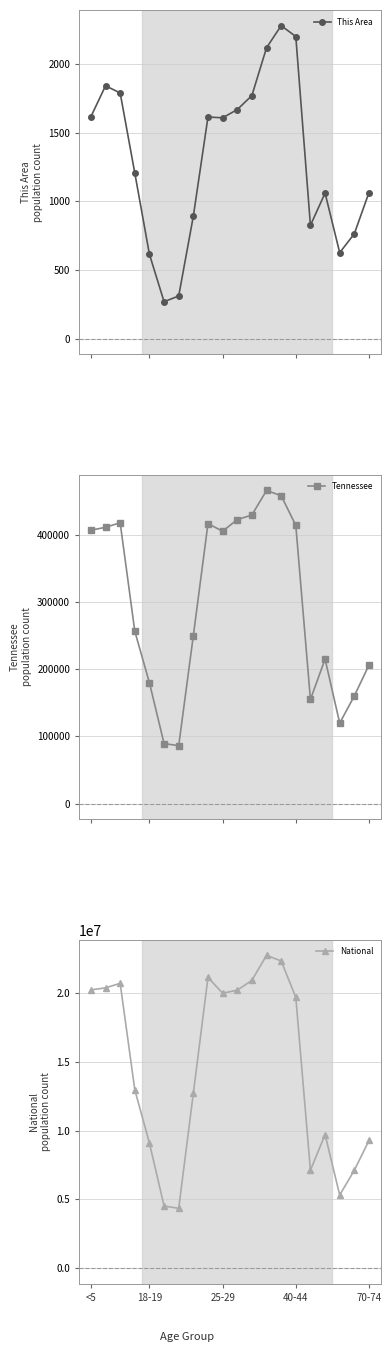

True or false: Tennessee has more than 0 points higher than both neighbors.

True